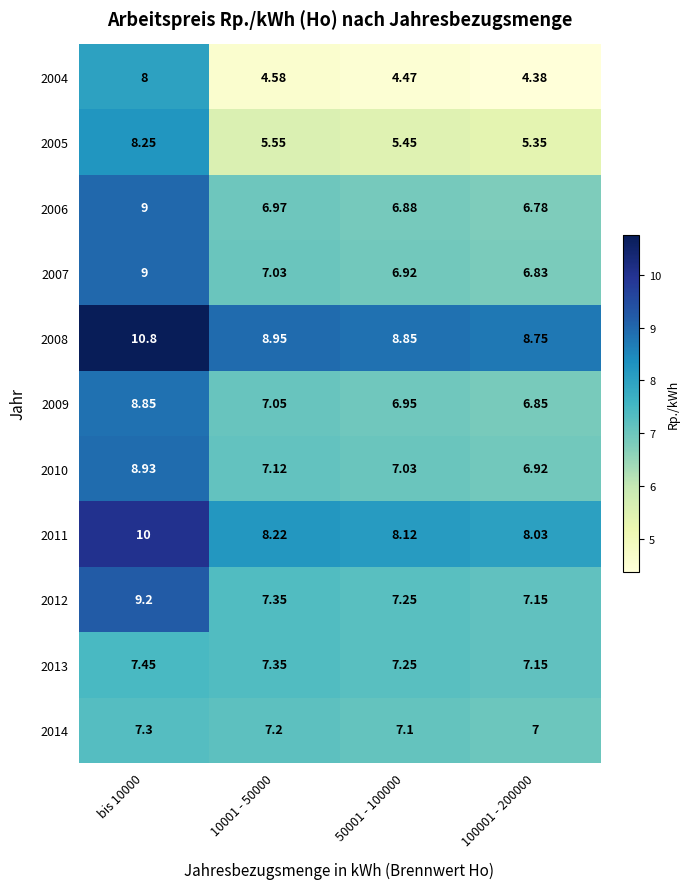

Is the value of 2010 at 50001 - 100000 greater than the value of 2006 at 50001 - 100000?

Yes